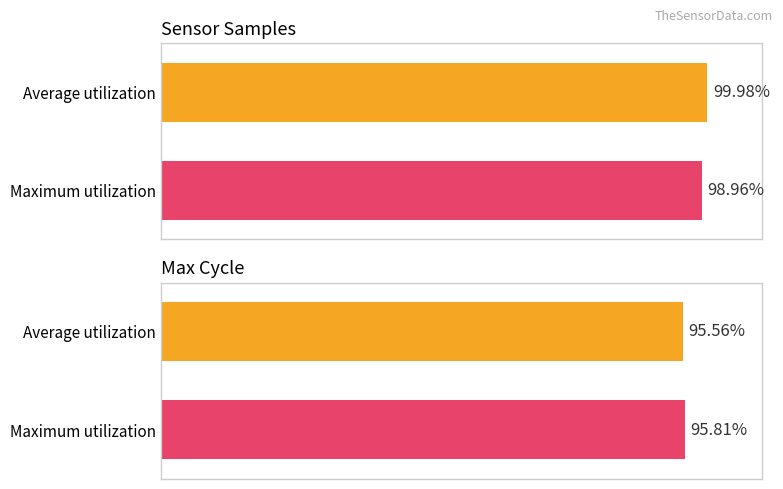

What is the spread (max minus min) of values at Maximum utilization?

3.1